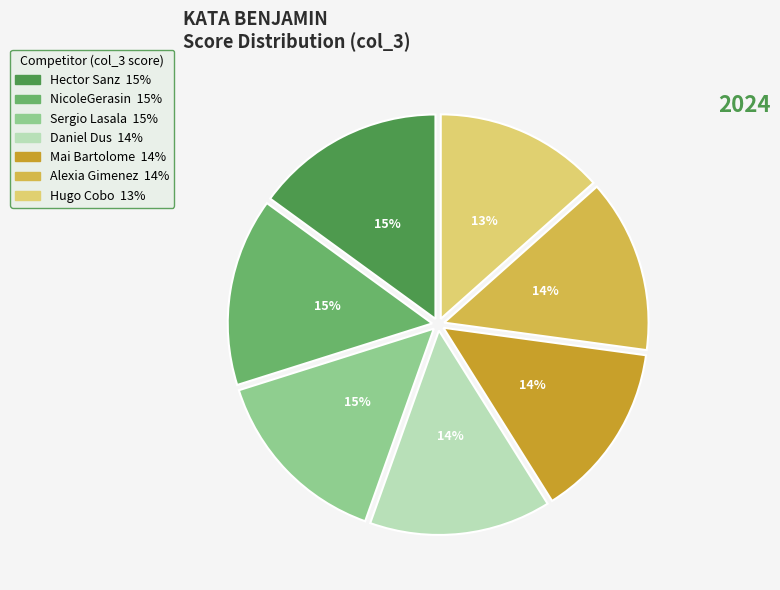

How many segments does this pie chart have?

7